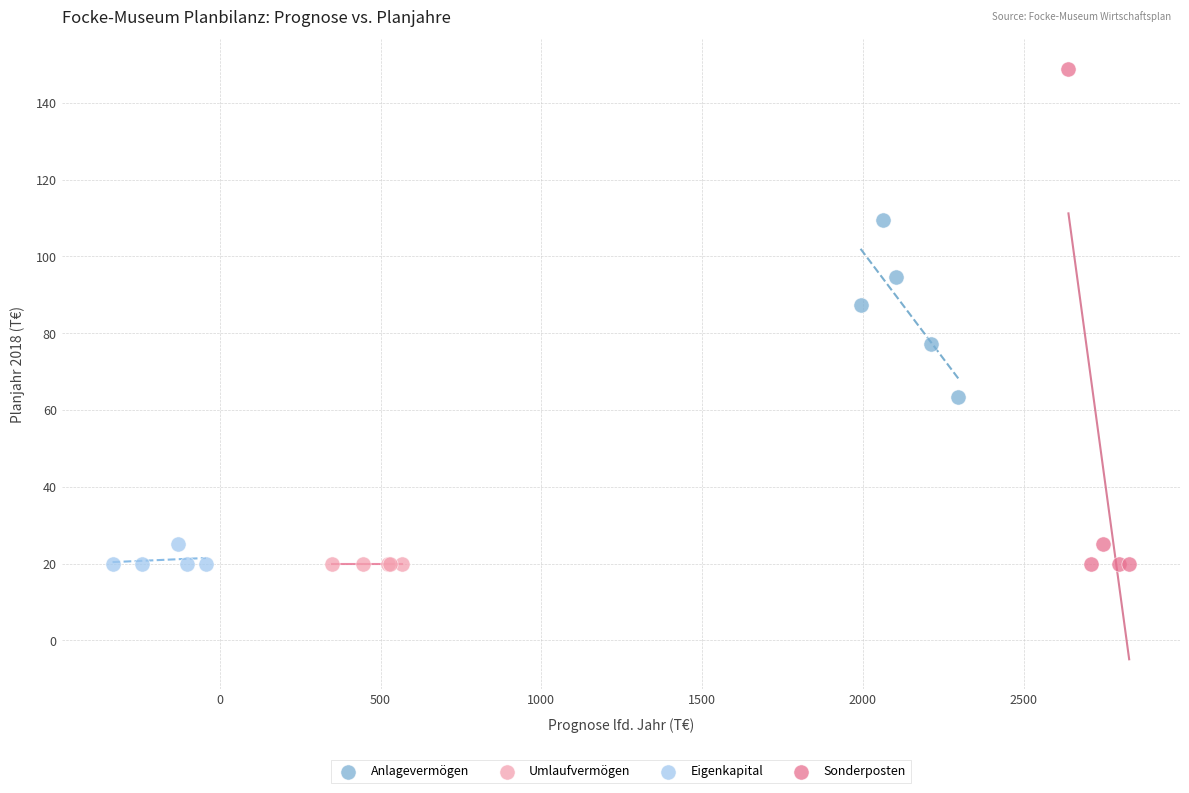

What are all the series names shown in the legend?

Anlagevermögen, Umlaufvermögen, Eigenkapital, Sonderposten